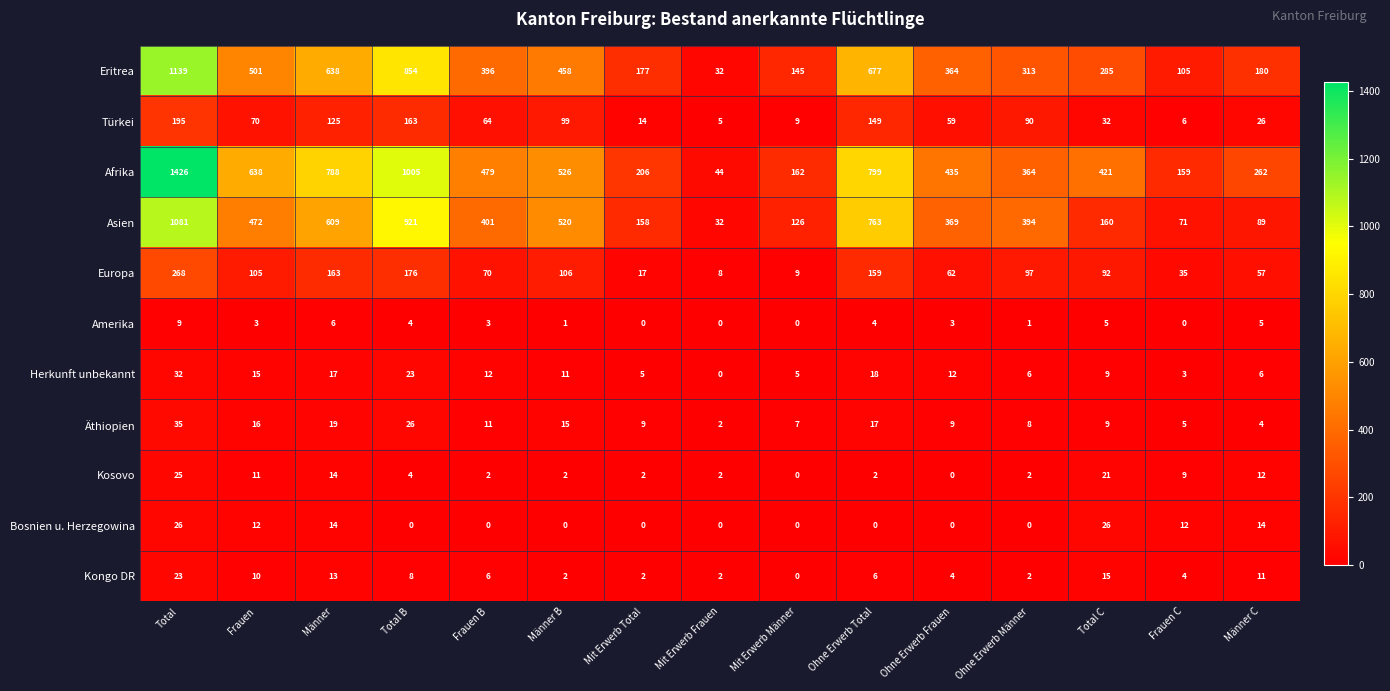

At which label does Türkei first exceed 64?

Total